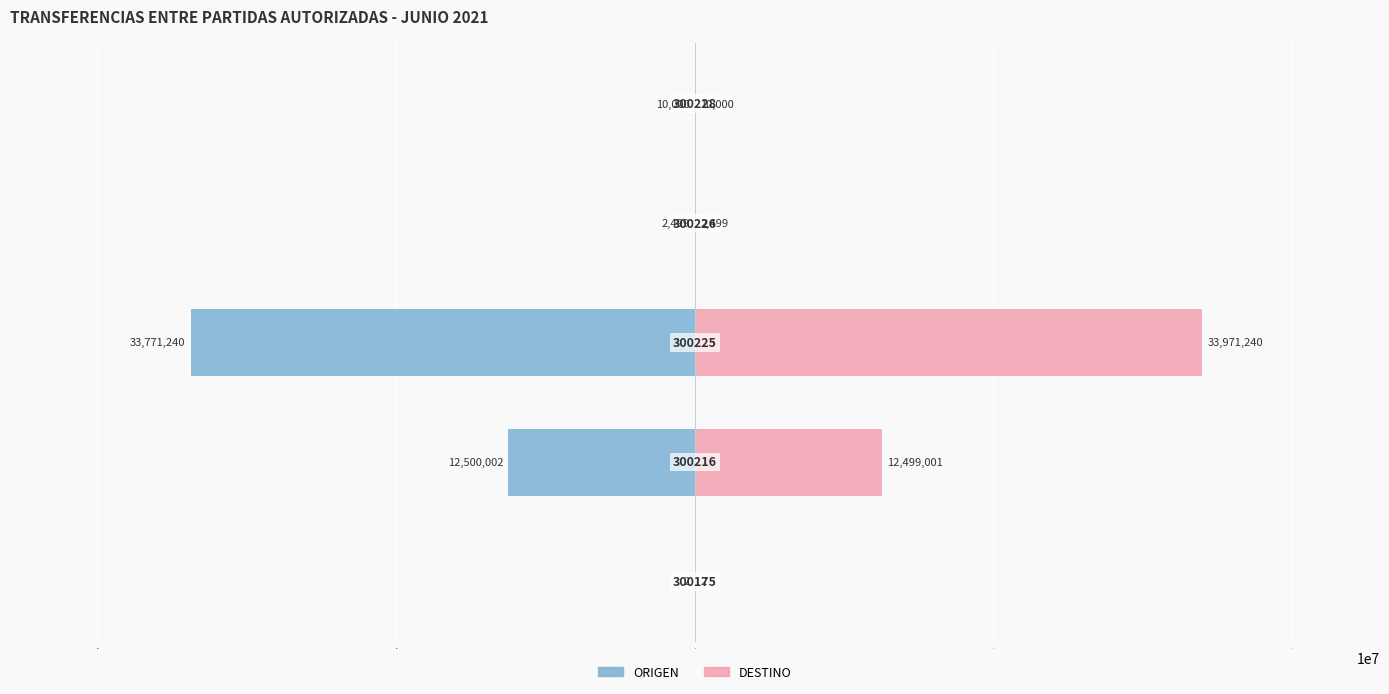

Reading right to left, transcribe all the data shown in this chart.

ORIGEN: -10000	-2499	-33771240	-12500002	-2
DESTINO: 10000	2499	33971240	12499001	2